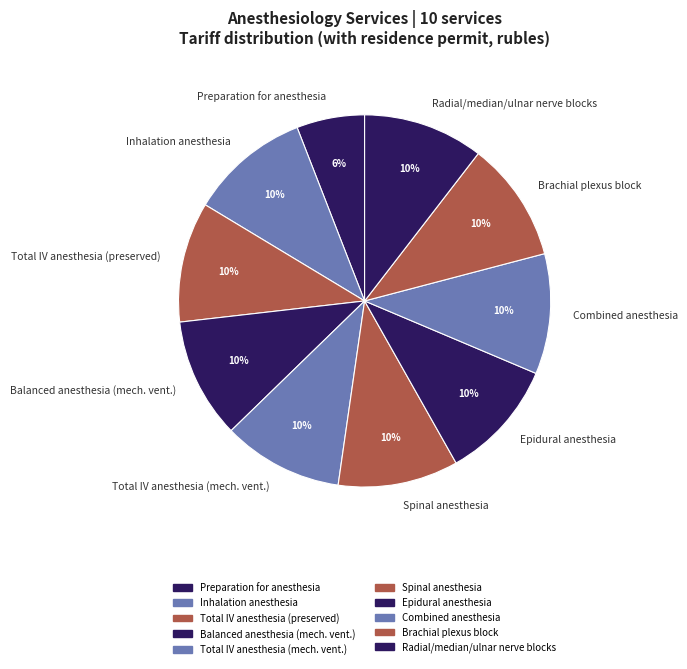

To the nearest percent, what percentage of the pie is Preparation for anesthesia?

6%